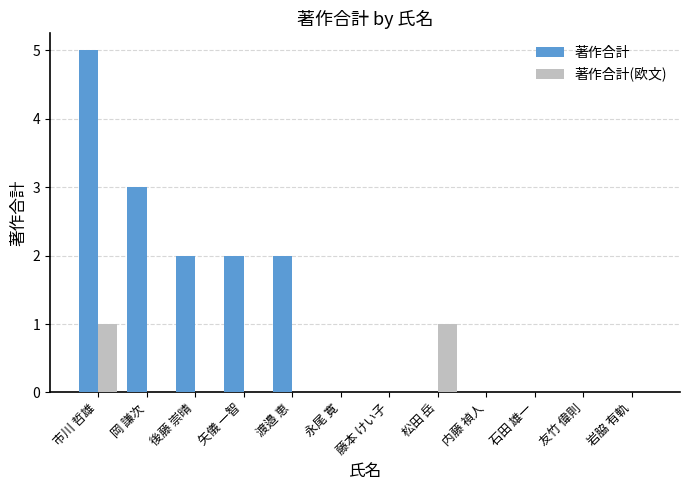

Is it true that 著作合計 equals 3 at 岩脇 有軌?

False